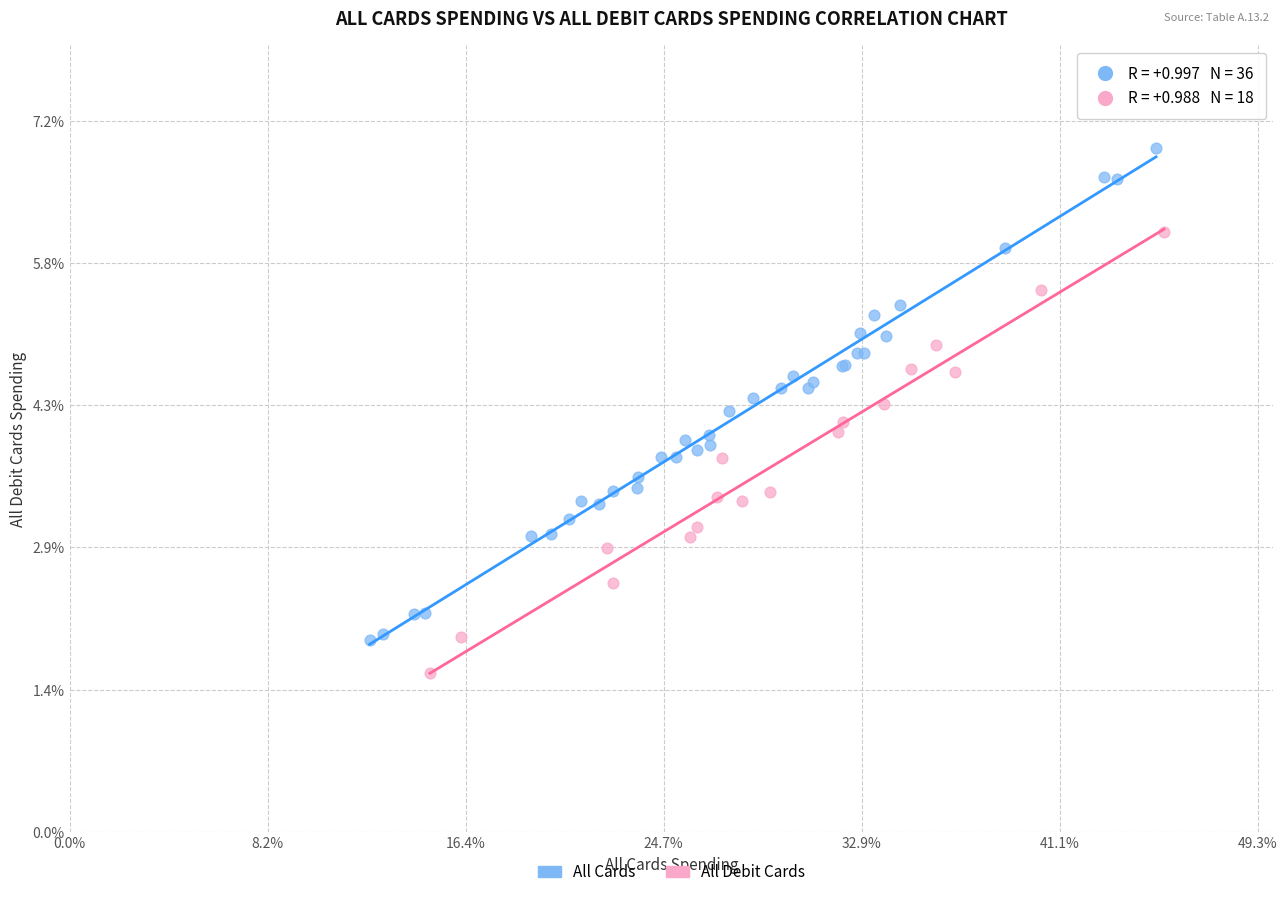

What are all the series names shown in the legend?

All Cards, All Debit Cards